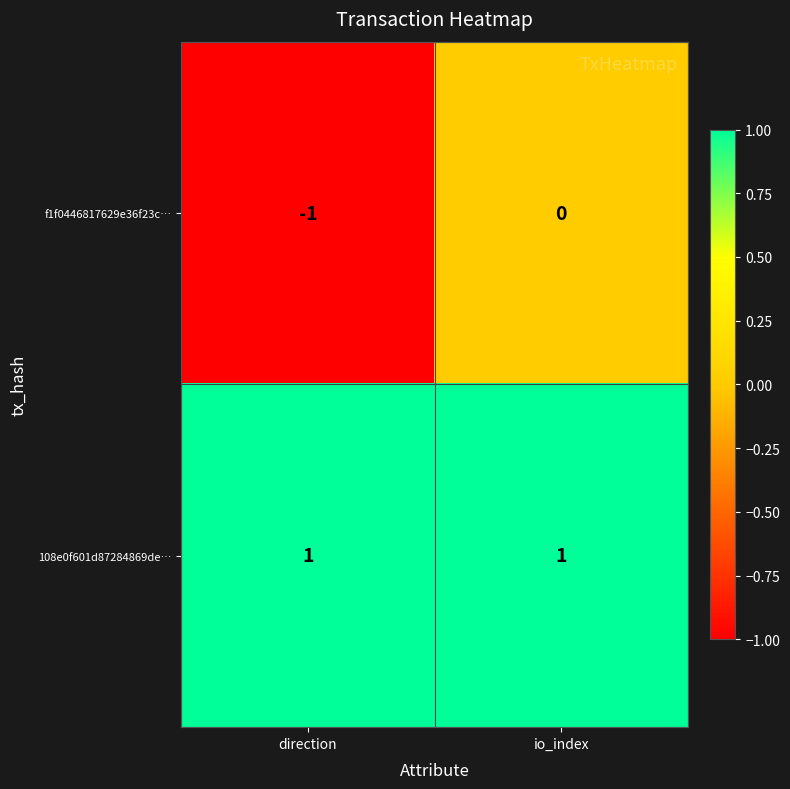

Rank the series at io_index from highest to lowest value.

108e0f601d87284869de…, f1f0446817629e36f23c…